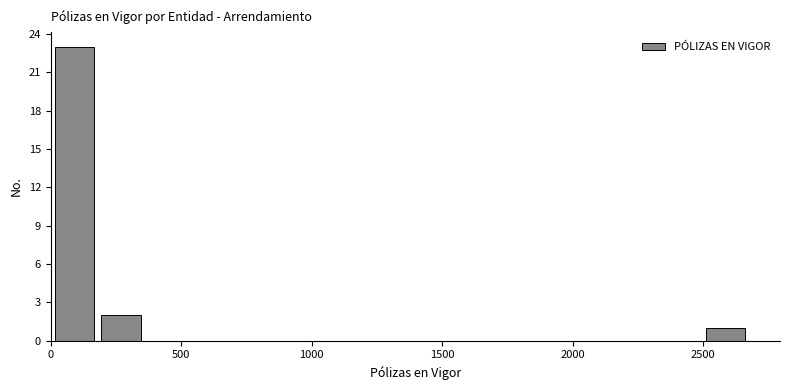

Read against the x-axis, roughly where is the centre of the tallest bar?

100